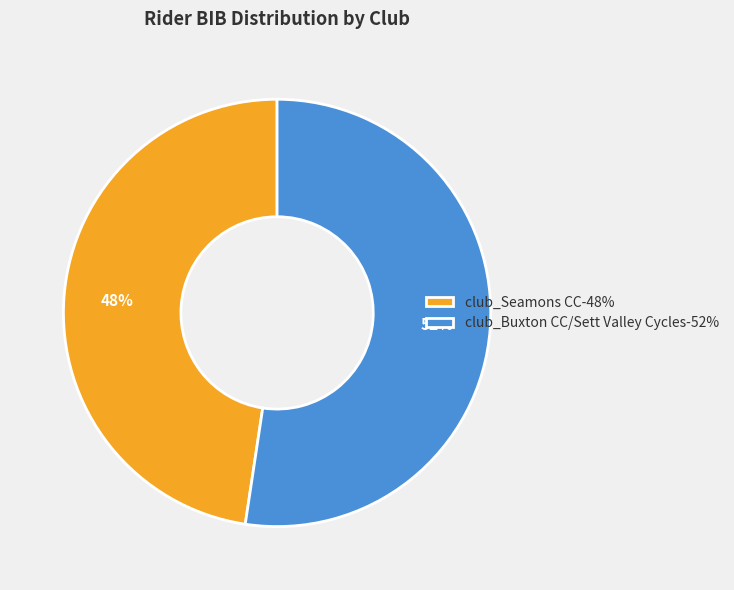

True or false: club_Buxton CC/Sett Valley Cycles accounts for 52% of the total.

True